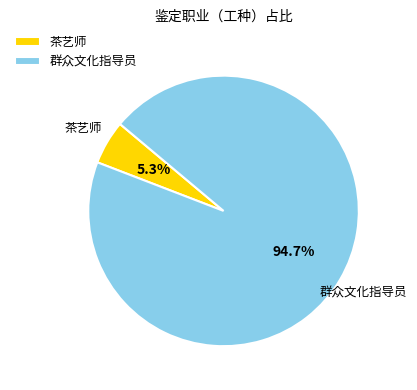

Rank the categories by value from highest to lowest.

群众文化指导员, 茶艺师